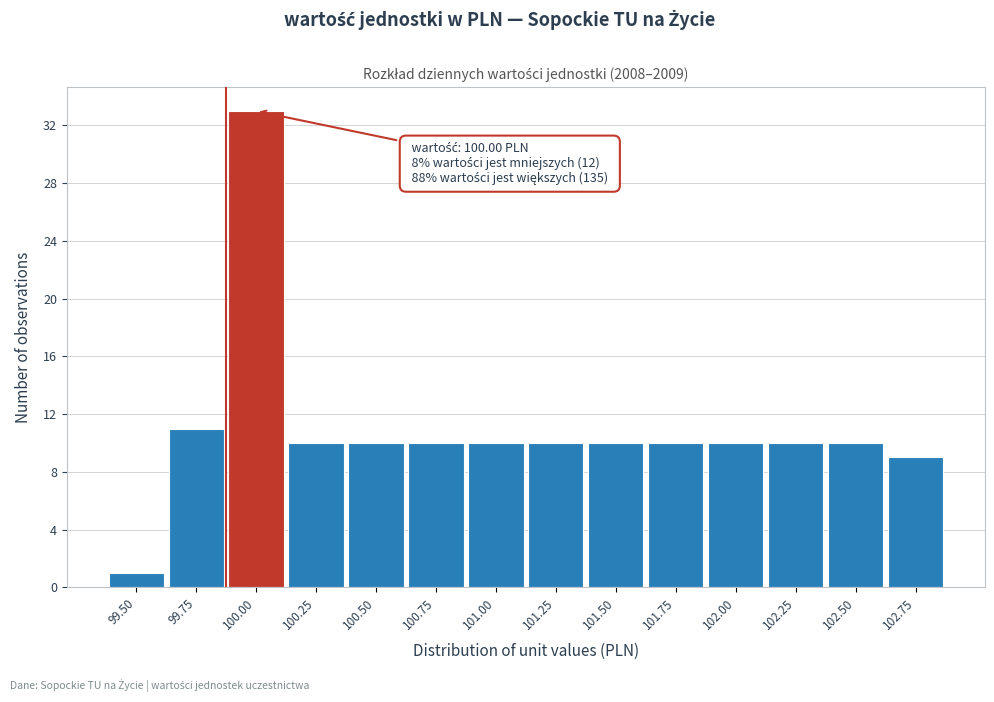

Reading left to right, transcribe all the data shown in this chart.

99.50=1	99.75=11	100.00=33	100.25=10	100.50=10	100.75=10	101.00=10	101.25=10	101.50=10	101.75=10	102.00=10	102.25=10	102.50=10	102.75=9